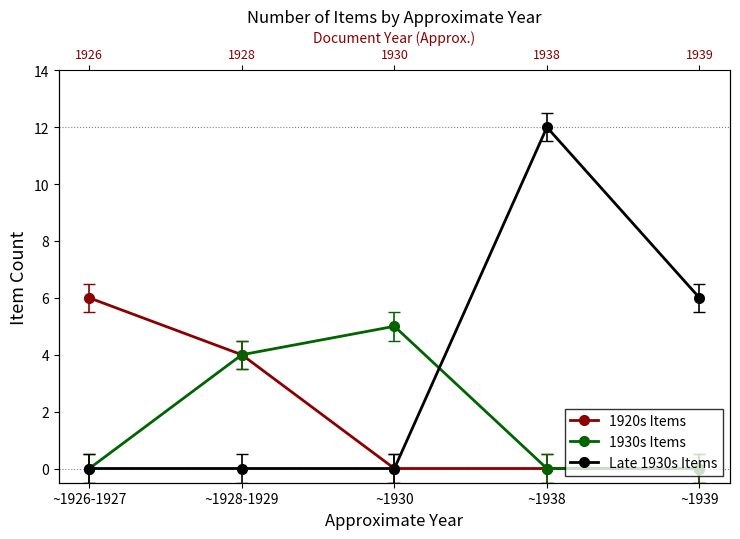

True or false: 1930s Items has a value of 8 at ~1930.

False